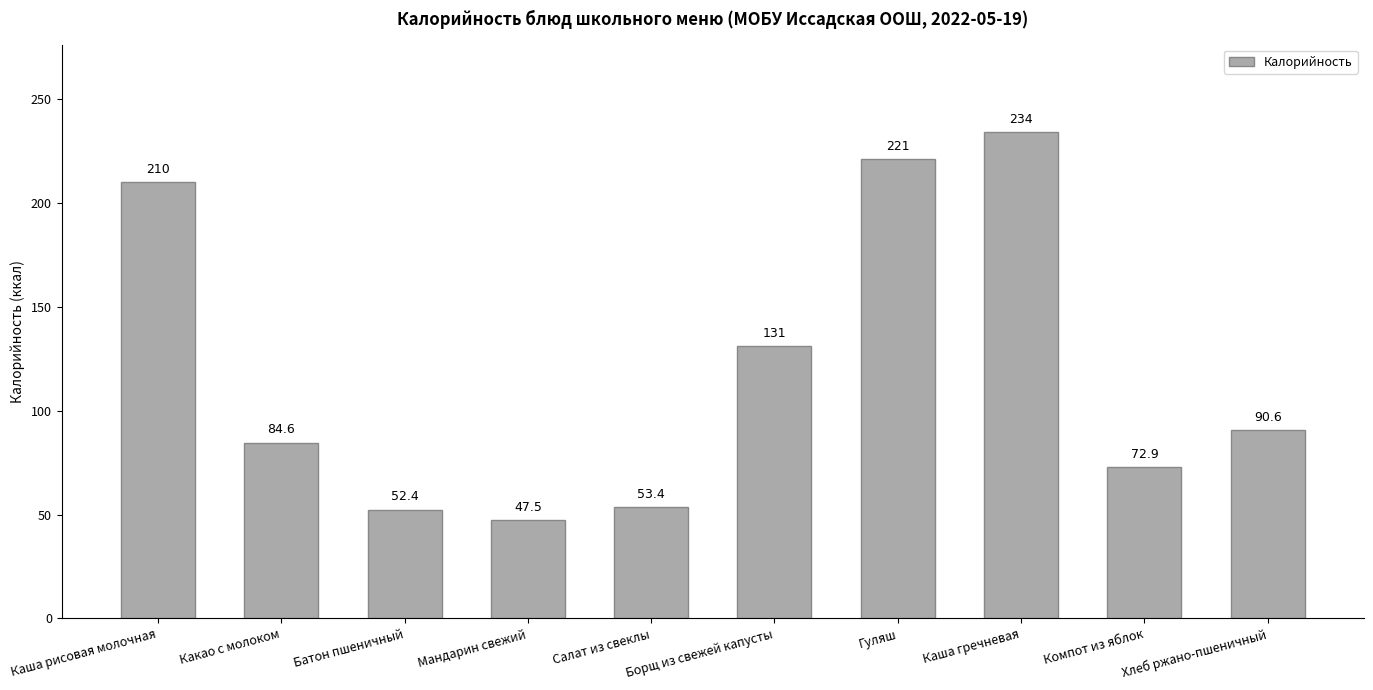

What is the change in value from Каша рисовая молочная to Батон пшеничный?

-157.6